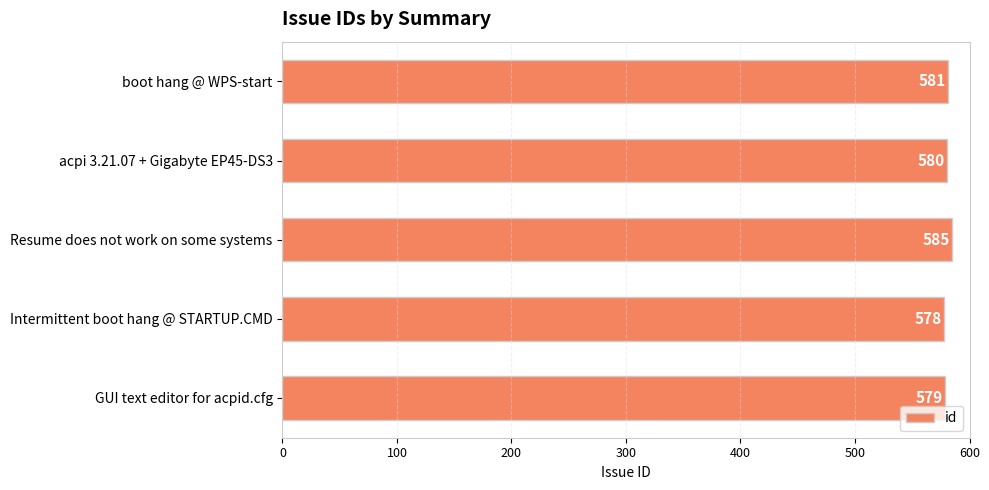

What is the label of the 5th bar from the bottom?

boot hang @ WPS-start